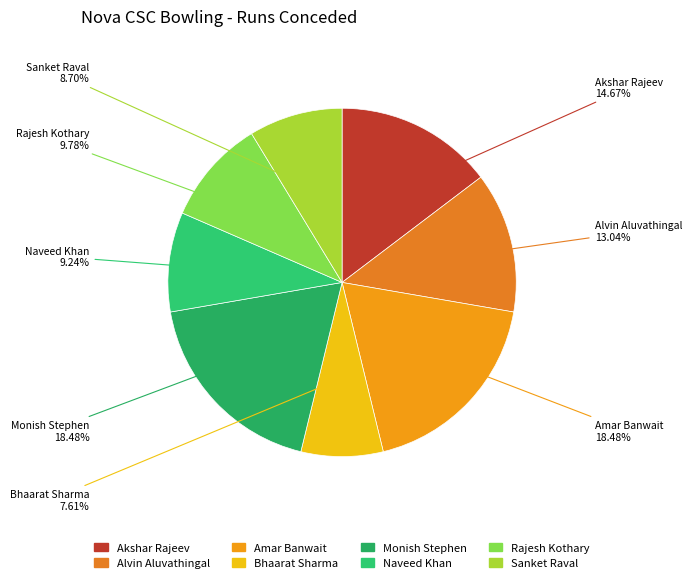

Which category has the smallest portion of the pie?

Bhaarat Sharma